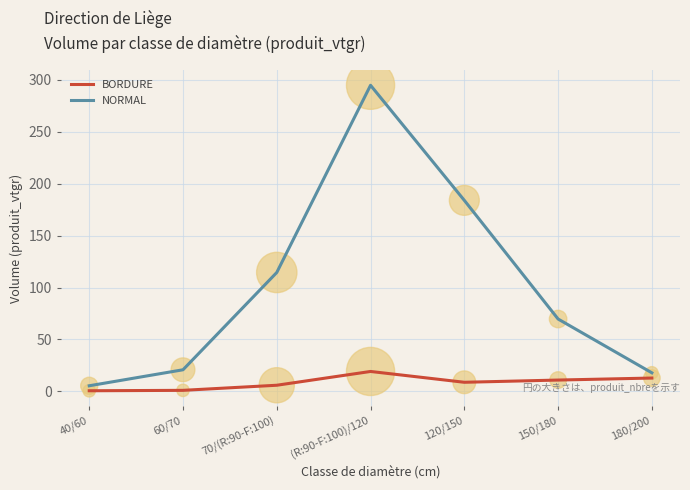

What are all the series names shown in the legend?

BORDURE, NORMAL